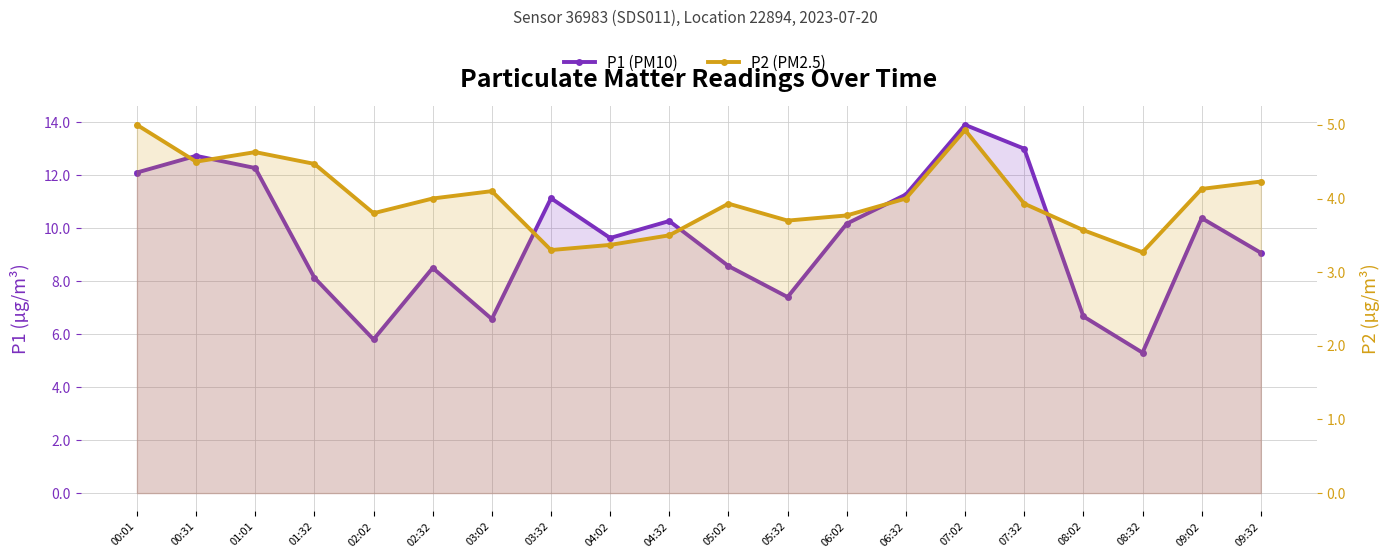

List the series in order of their peak value, lowest first.

P2 (PM2.5), P1 (PM10)